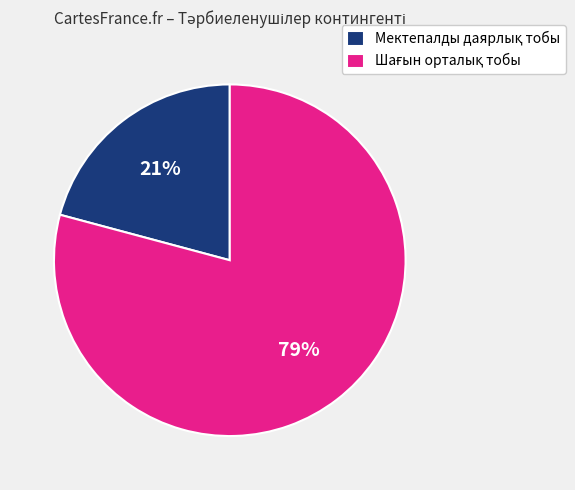

Is there a majority slice in this chart?

Yes